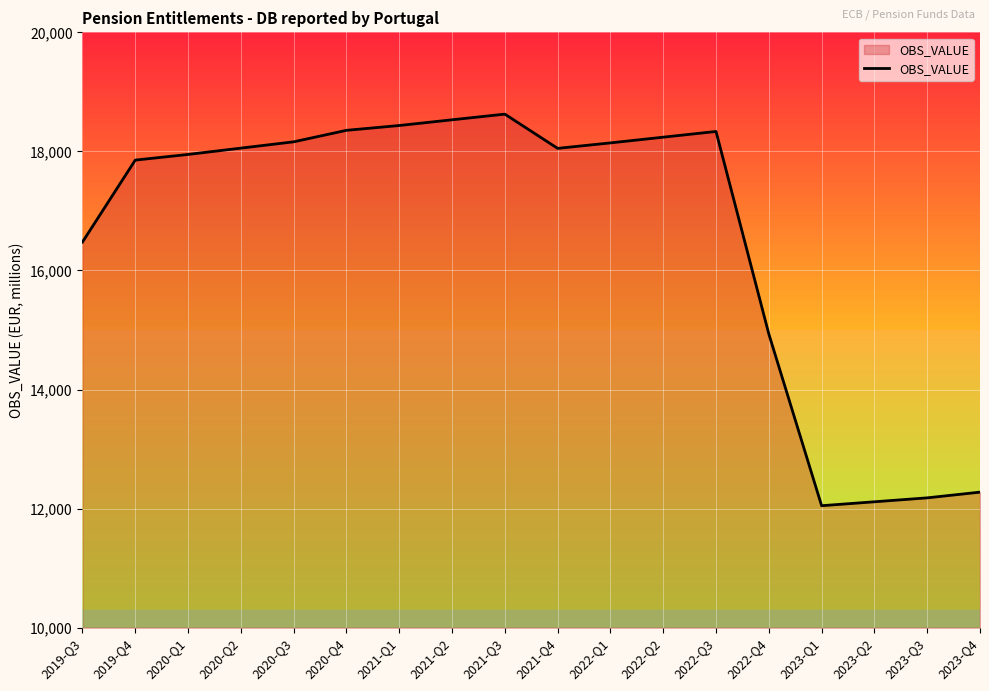

What is the smallest value displayed?

12049